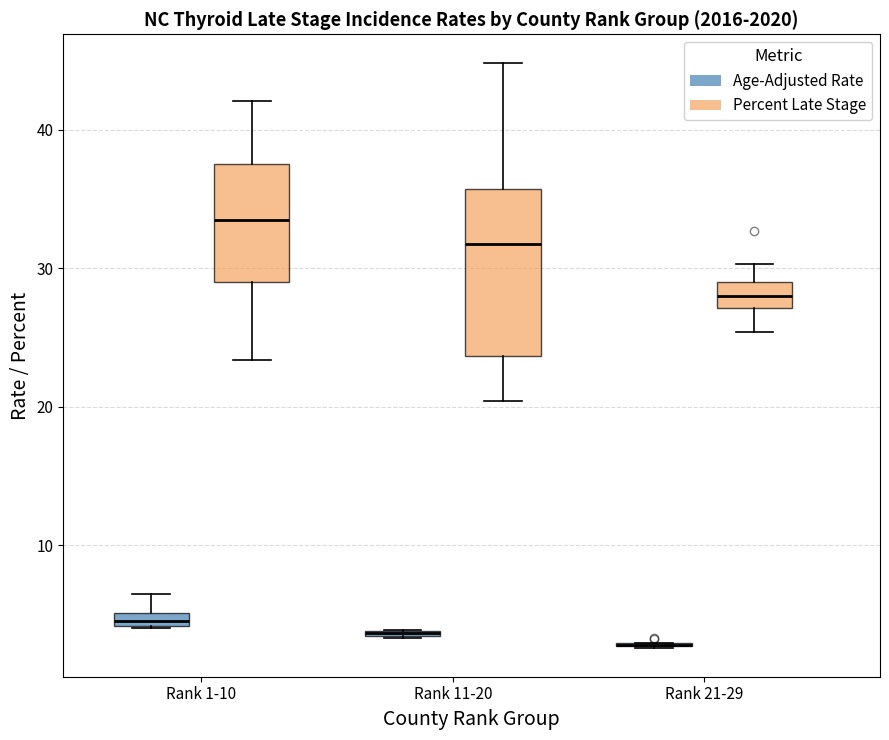

Where does the upper whisker of the box for Rank 1-10 (Percent Late Stage) end on the y-axis? The values are not printed on the chart, so give them approximately, as read against the axis.

42